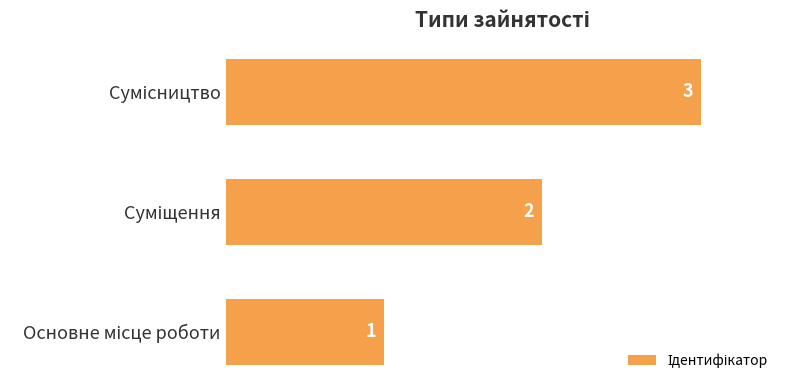

How many values are below 2?

1